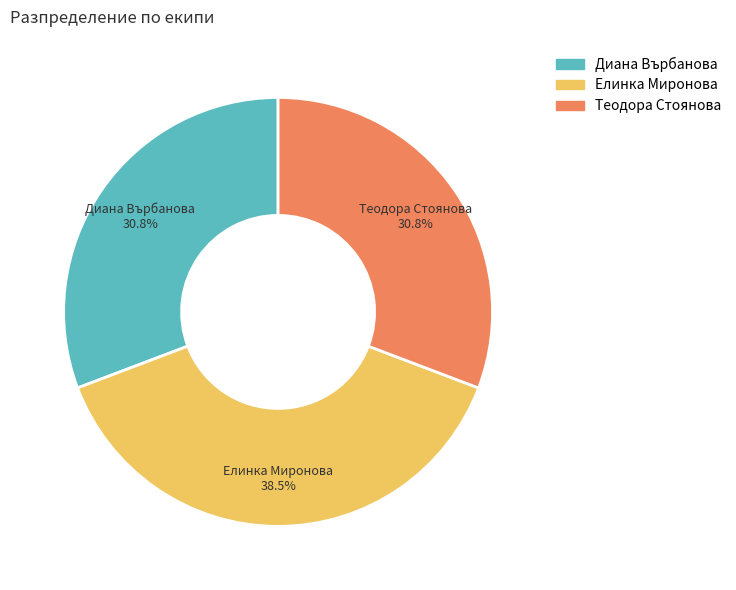

What is the largest slice in the pie chart?

Елинка Миронова